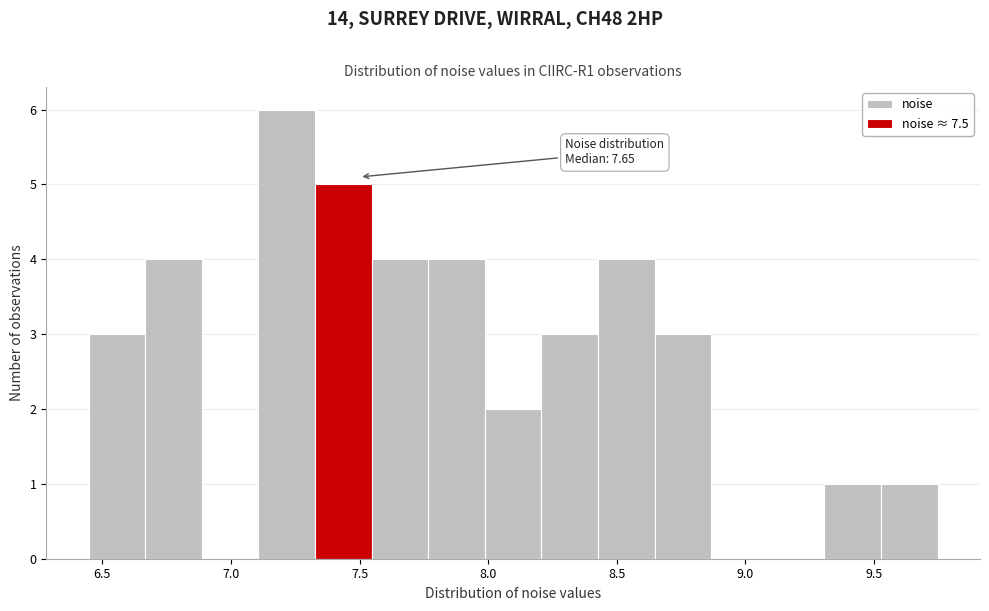

Over which range of the x-axis is the bar tallest?

7.10 to 7.35